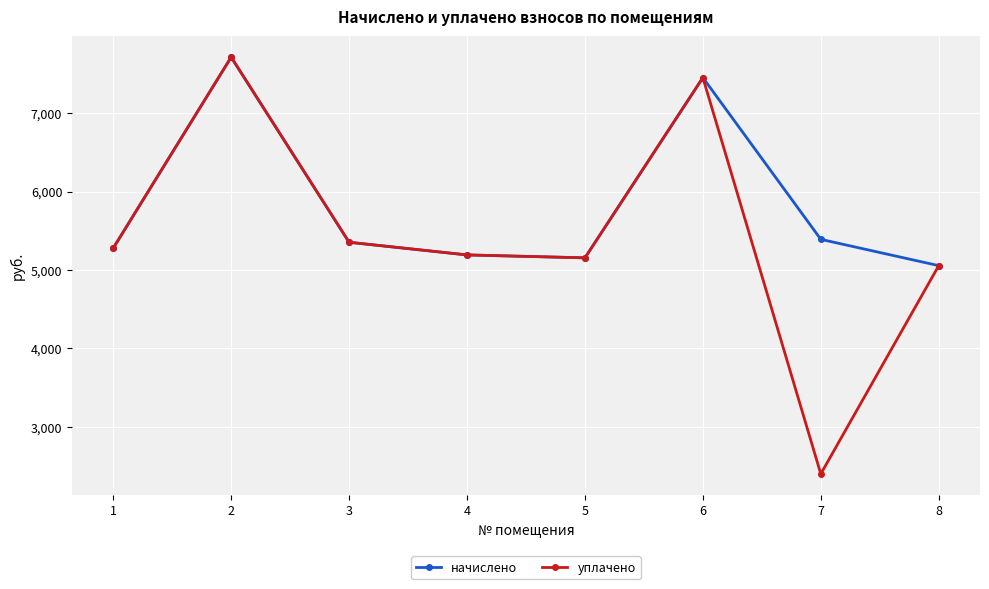

The value of начислено at 3 is 5353.0. True or false?

True